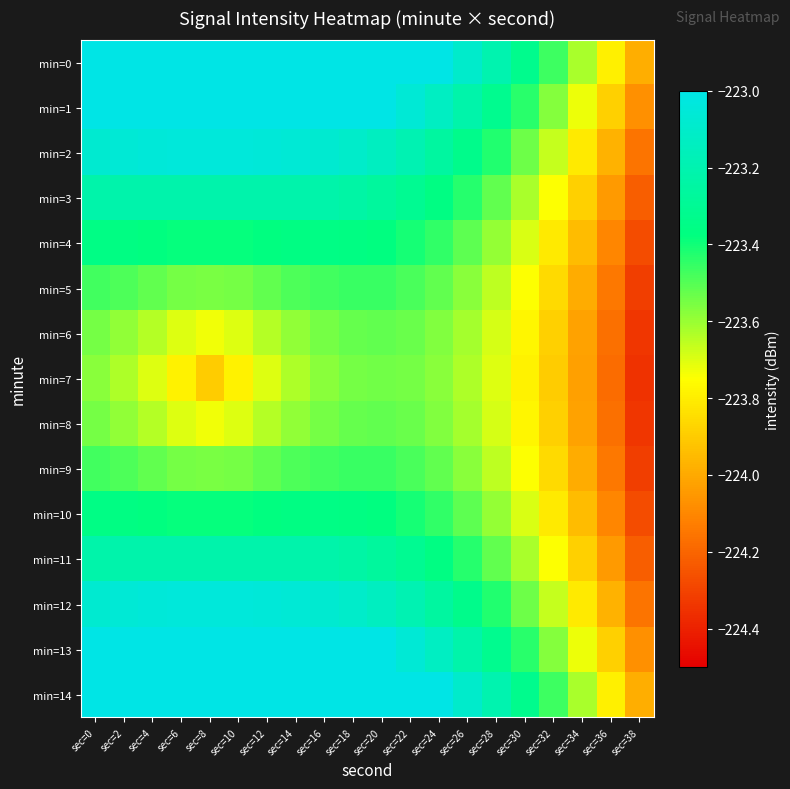

At how many categories does at least one series exceed -224?

20